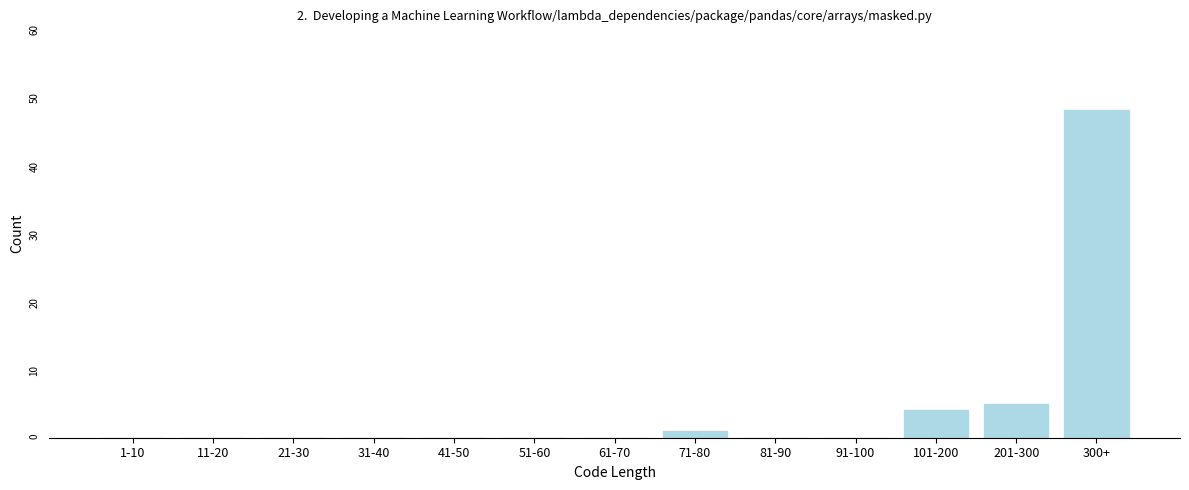

Reading left to right, what are all the values shown in this chart?

1-10=0	11-20=0	21-30=0	31-40=0	41-50=0	51-60=0	61-70=0	71-80=1	81-90=0	91-100=0	101-200=4	201-300=5	300+=48